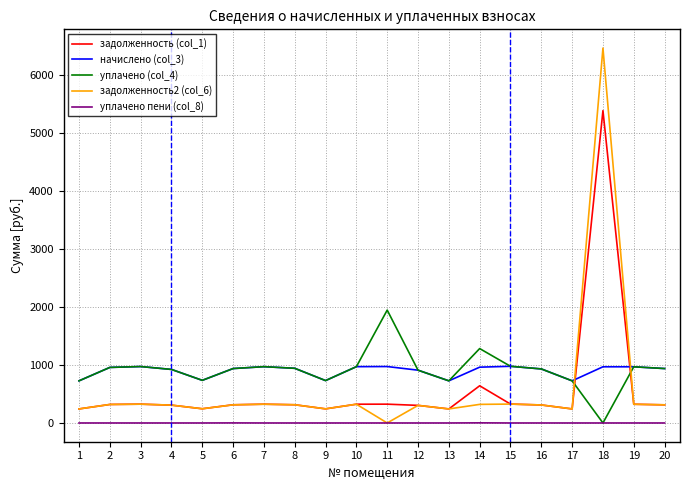

True or false: начислено (col_3) and уплачено пени (col_8) cross at least once.

False